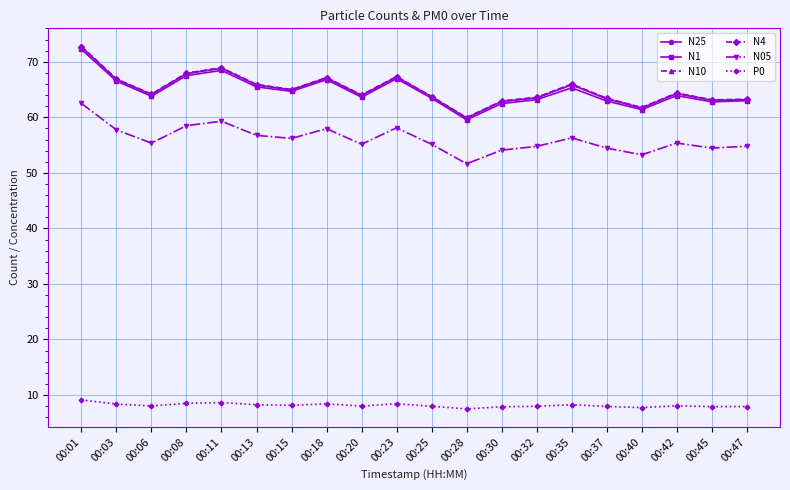

Where is the first local maximum for N10?

00:11